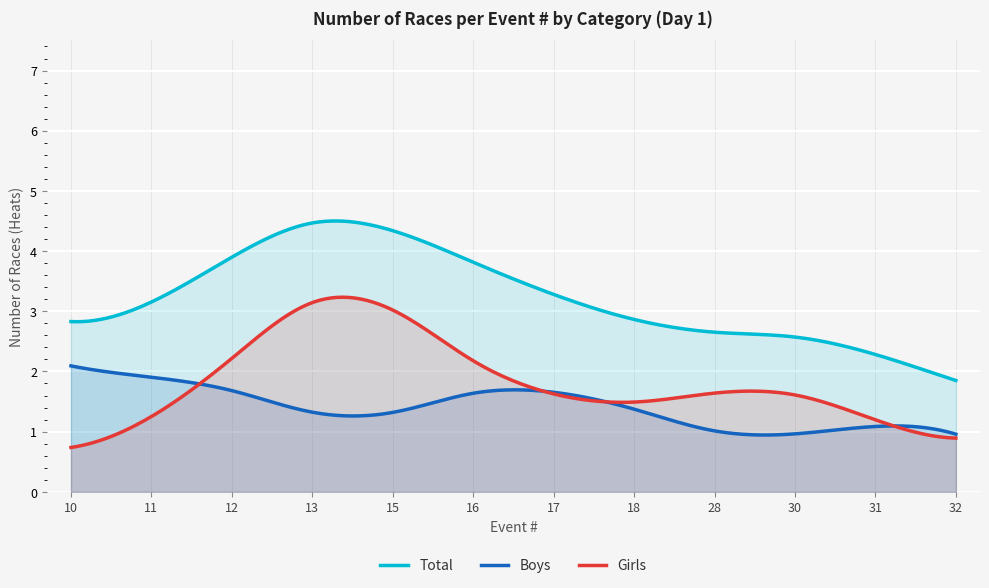

How many series are shown in this chart?

3